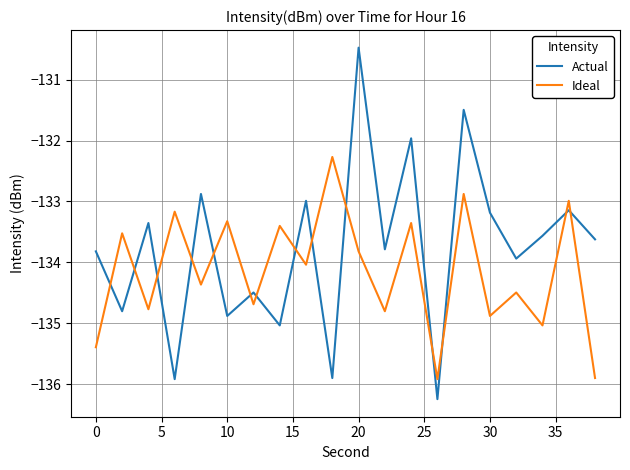

True or false: Ideal and Actual cross at least once.

True